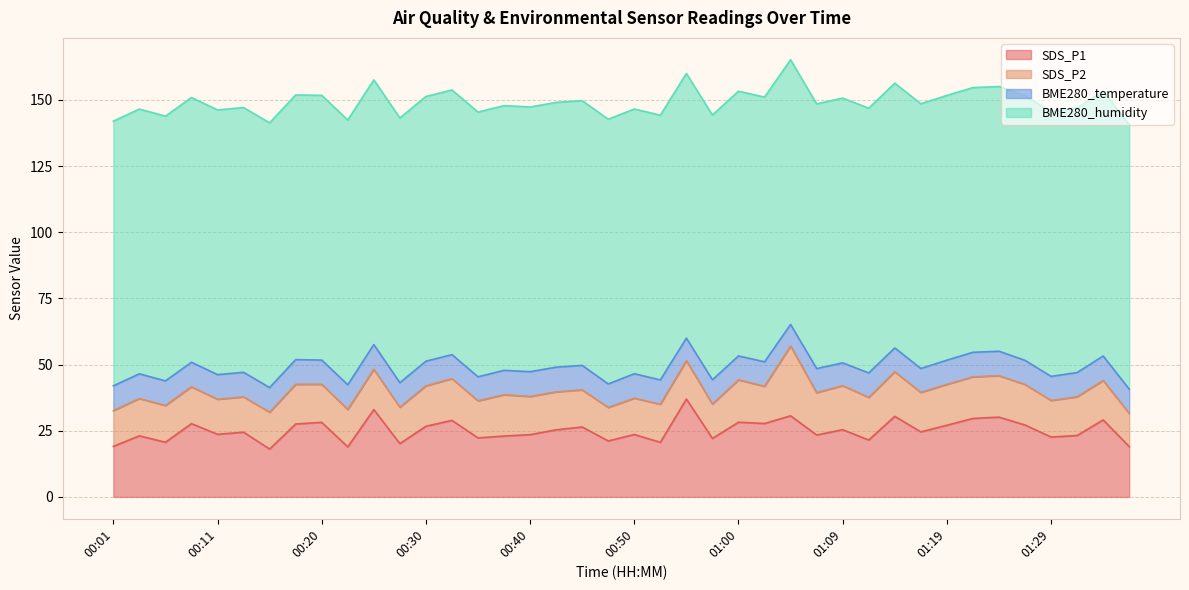

Reading left to right, transcribe all the data shown in this chart.

SDS_P1: 19.1	23.1	20.6	27.7	23.6	24.4	18.1	27.6	28.2	18.9	33.0	20.1	26.7	28.9	22.3	23.0	23.5	25.4	26.4	21.1	23.6	20.6	37.0	22.1	28.2	27.7	30.6	23.4	25.4	21.5	30.4	24.6	27.1	29.6	30.1	27.2	22.6	23.2	29.1	19.0
SDS_P2: 13.5	14.1	13.9	13.9	13.2	13.3	13.9	15.0	14.4	14.2	15.2	13.8	15.2	15.8	14.0	15.6	14.4	14.3	14.0	12.6	13.7	14.4	14.5	13.0	16.0	14.1	26.4	16.0	16.6	16.1	16.8	14.9	15.4	15.7	15.7	15.3	13.8	14.6	14.9	12.6
BME280_temperature: 9.3	9.3	9.3	9.3	9.3	9.3	9.3	9.3	9.2	9.3	9.3	9.3	9.3	9.1	9.1	9.2	9.4	9.3	9.2	8.9	9.2	9.2	8.5	9.2	9.0	9.2	8.2	9.1	8.6	9.2	9.0	9.0	9.2	9.2	9.2	9.1	9.1	9.2	9.3	9.1
BME280_humidity: 100.0	100.0	100.0	100.0	100.0	100.0	100.0	100.0	100.0	100.0	100.0	100.0	100.0	100.0	100.0	100.0	100.0	100.0	100.0	100.0	100.0	100.0	100.0	100.0	100.0	100.0	100.0	100.0	100.0	100.0	100.0	100.0	100.0	100.0	100.0	100.0	100.0	100.0	100.0	100.0